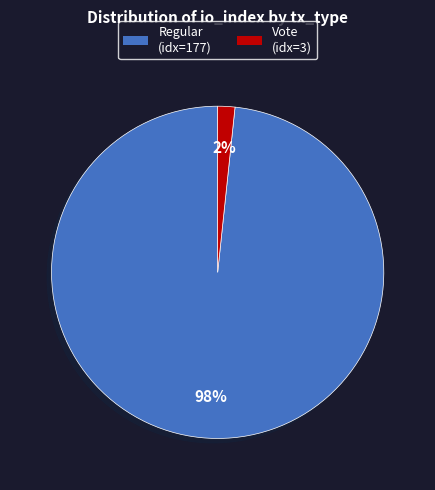

To the nearest percent, what is the average slice percentage?

50%